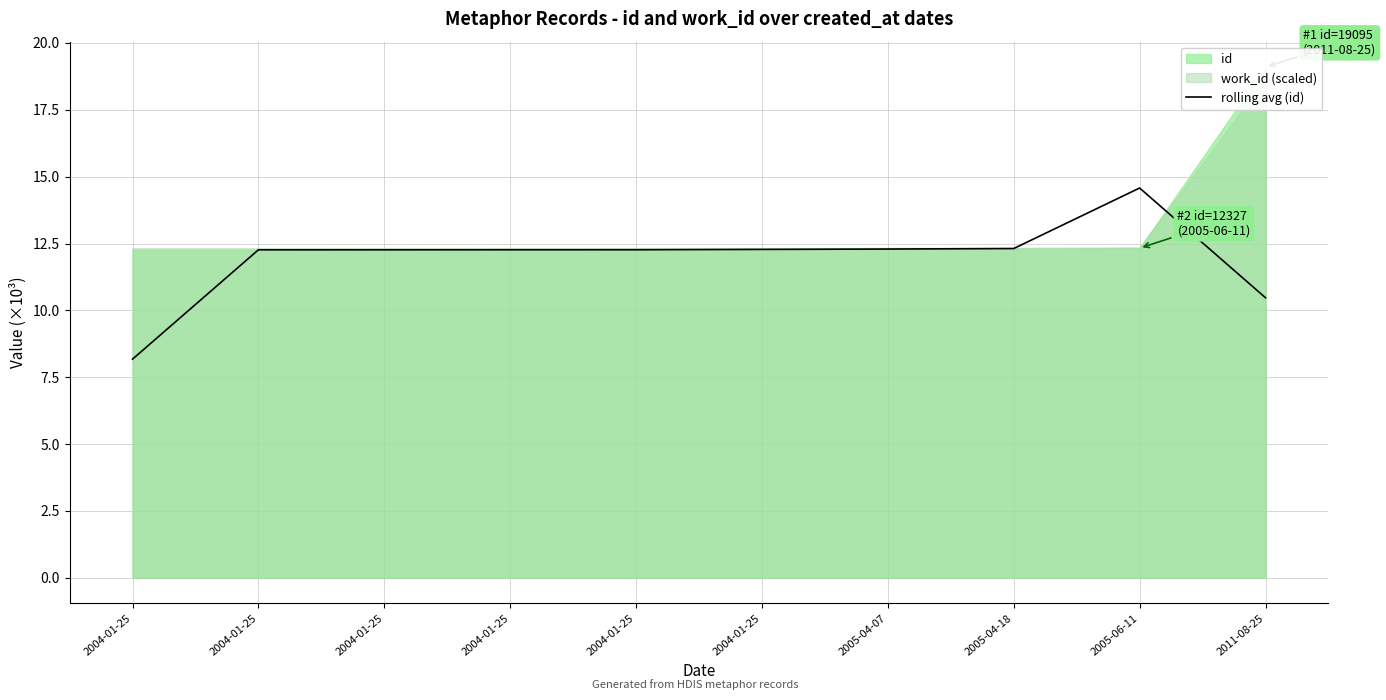

Where does the data first go above 12?

2004-01-25